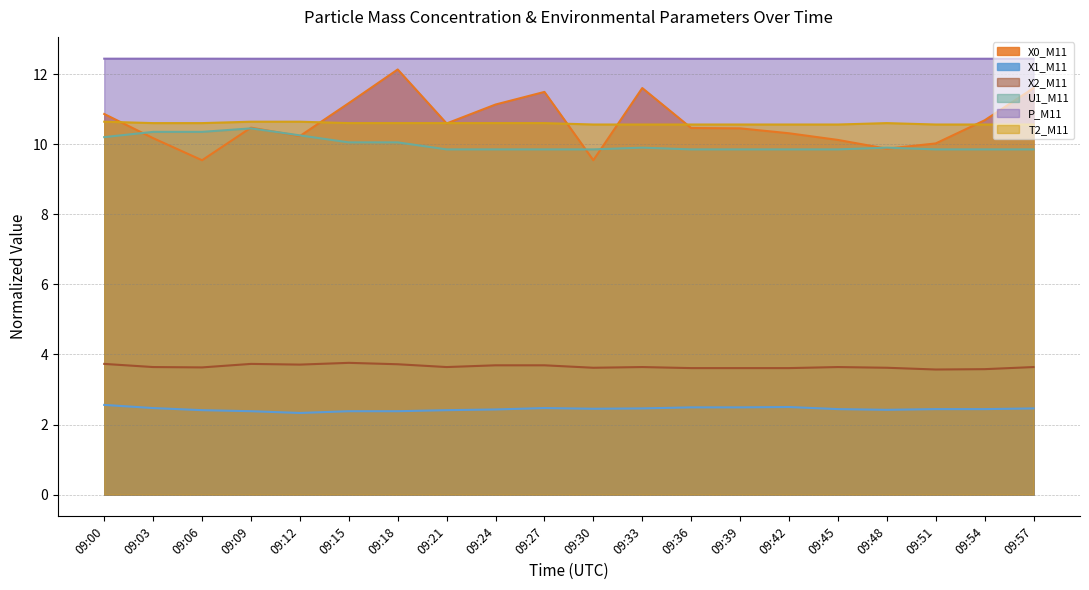

What is the spread (max minus min) of values at 09:57?

10.0